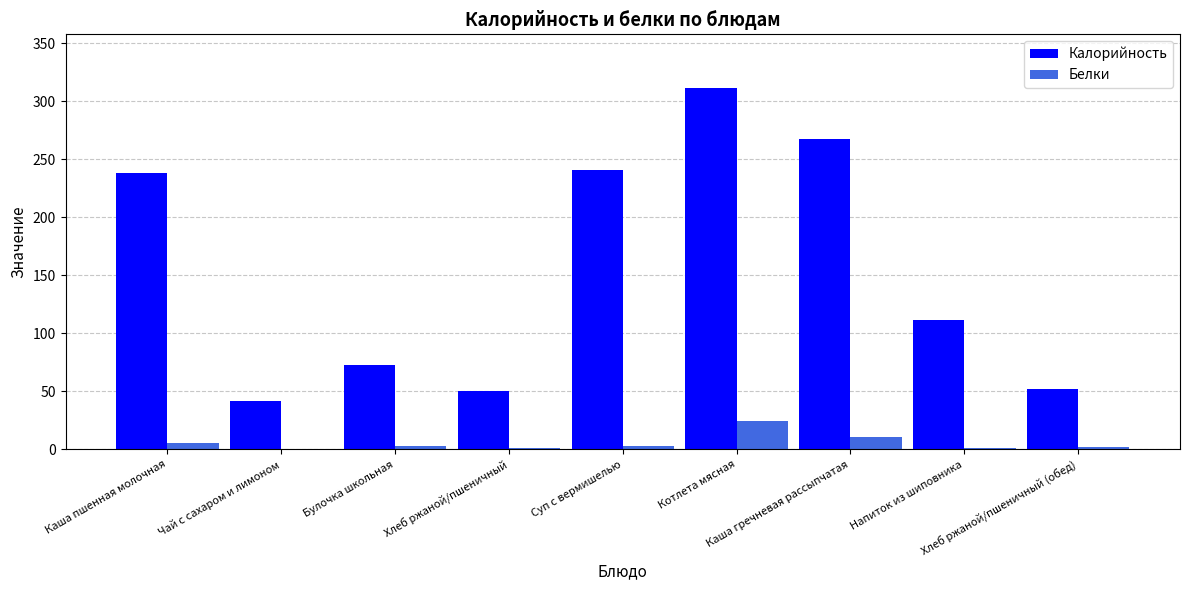

What is the maximum value for Калорийность?

311.0